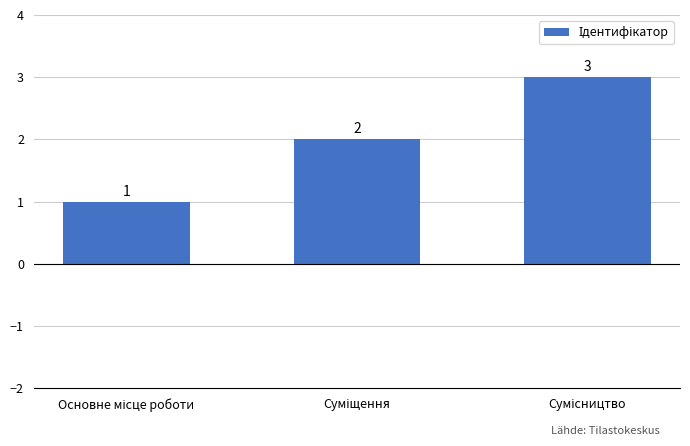

What is the maximum value shown in the chart?

3